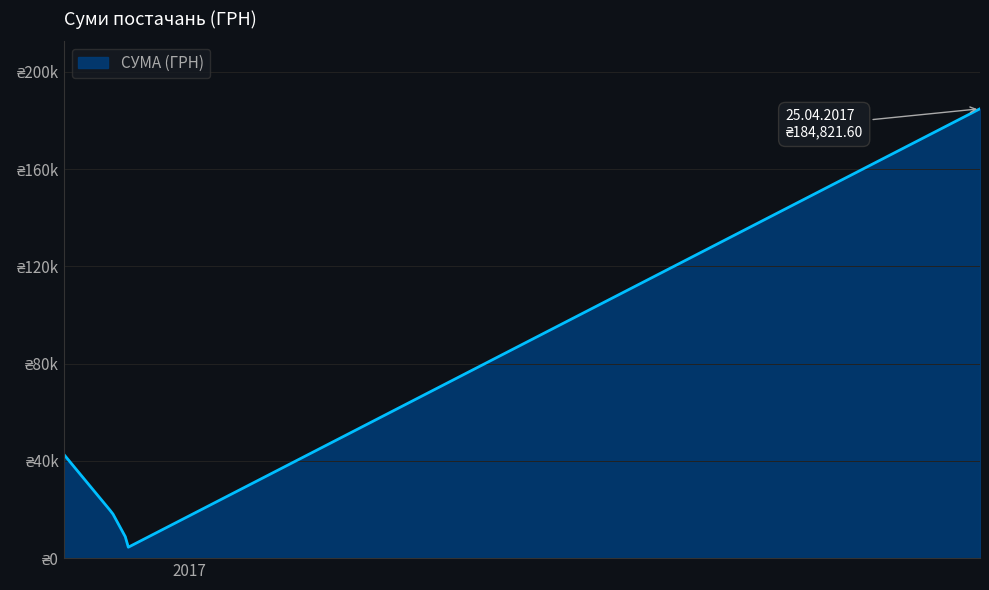

What is the label of the 2nd point from the right?

14.12.2016